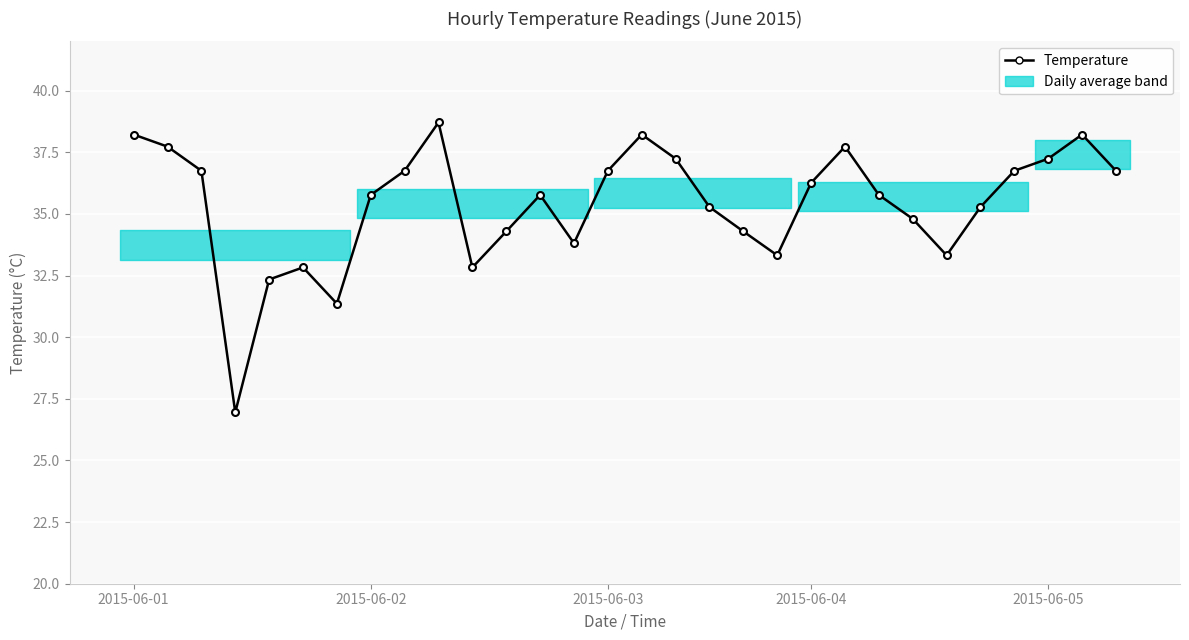

How many lines are shown in the chart?

1